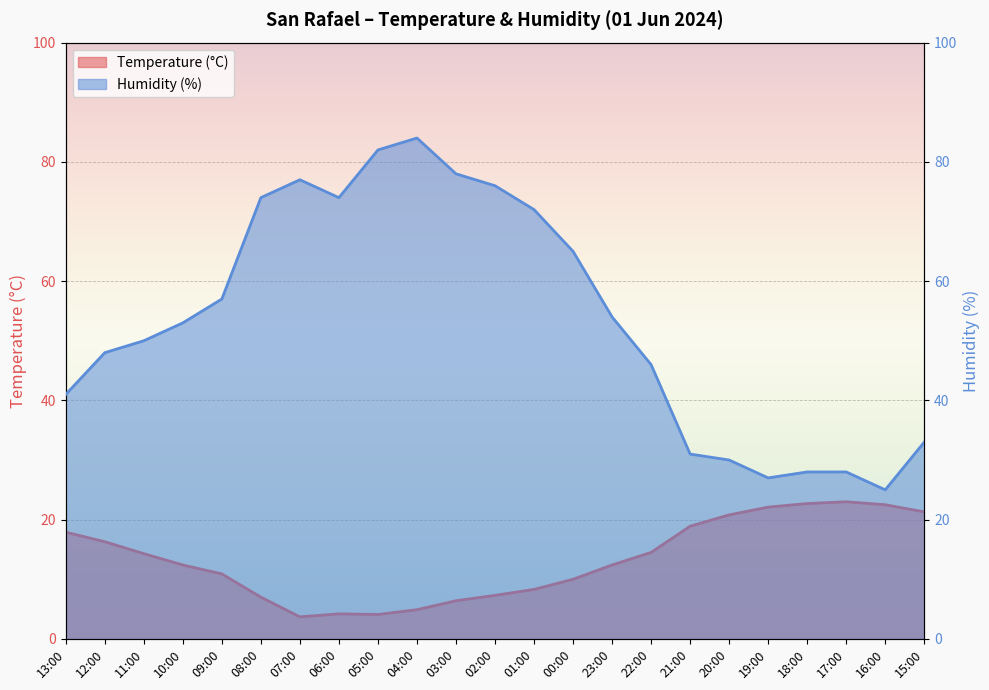

True or false: Temperature (°C) and Humidity (%) intersect in this chart.

False